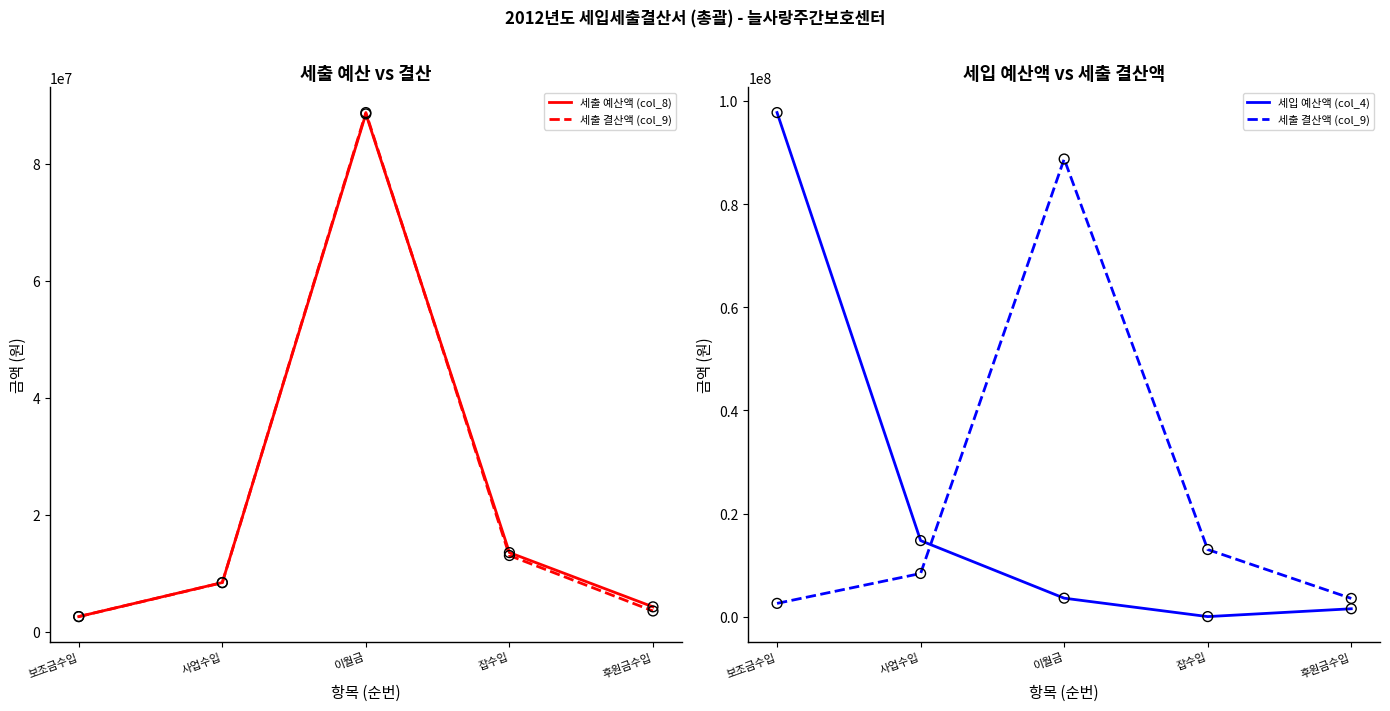

Is the value of 세출 결산액 (col_9) at 보조금수입 greater than the value of 세입 예산액 (col_4) at 이월금?

No